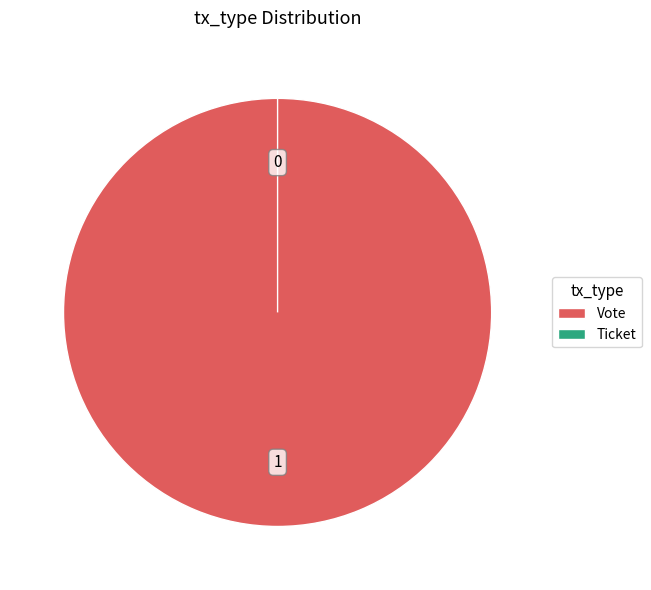

What is the smallest slice in the pie chart?

Ticket